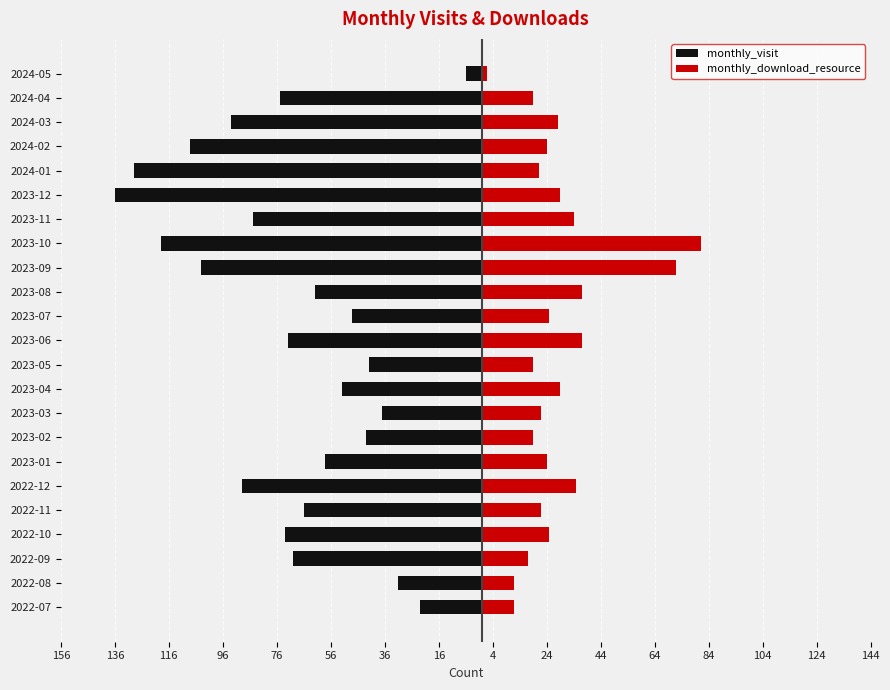

True or false: monthly_visit has a value of -39 at 2022-11.

False